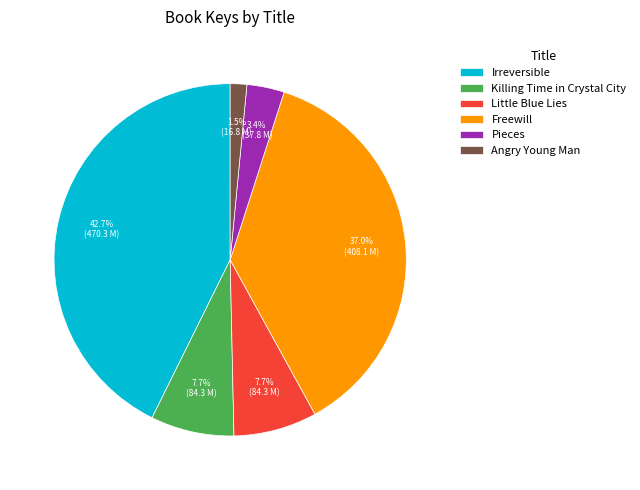

To the nearest percent, what percentage of the pie is Little Blue Lies?

8%